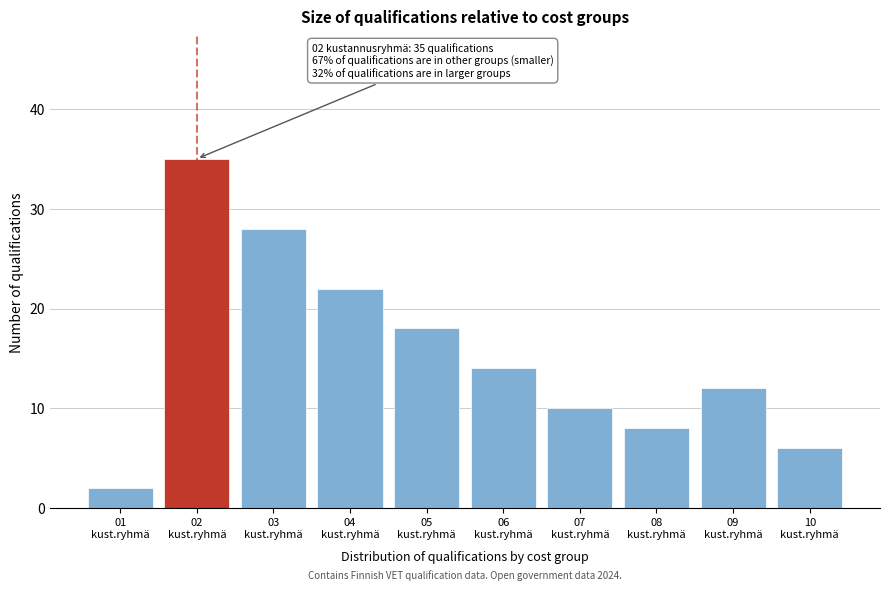

Reading left to right, extract all data points from this chart.

2	35	28	22	18	14	10	8	12	6